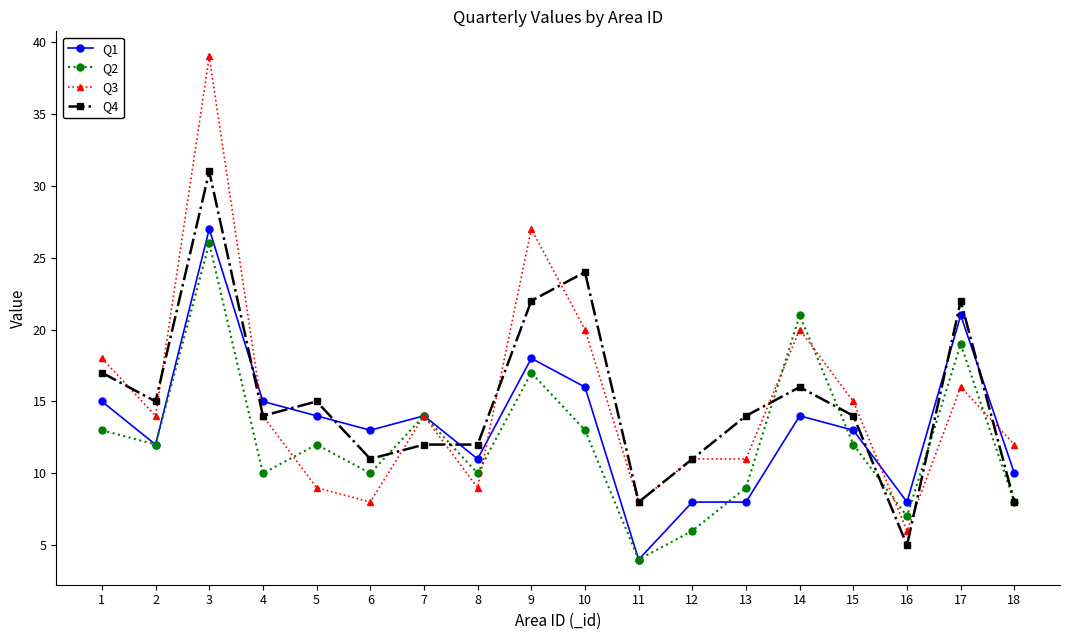

Reading right to left, extract all data points from this chart.

Q1: 10	21	8	13	14	8	8	4	16	18	11	14	13	14	15	27	12	15
Q2: 8	19	7	12	21	9	6	4	13	17	10	14	10	12	10	26	12	13
Q3: 12	16	6	15	20	11	11	8	20	27	9	14	8	9	14	39	14	18
Q4: 8	22	5	14	16	14	11	8	24	22	12	12	11	15	14	31	15	17